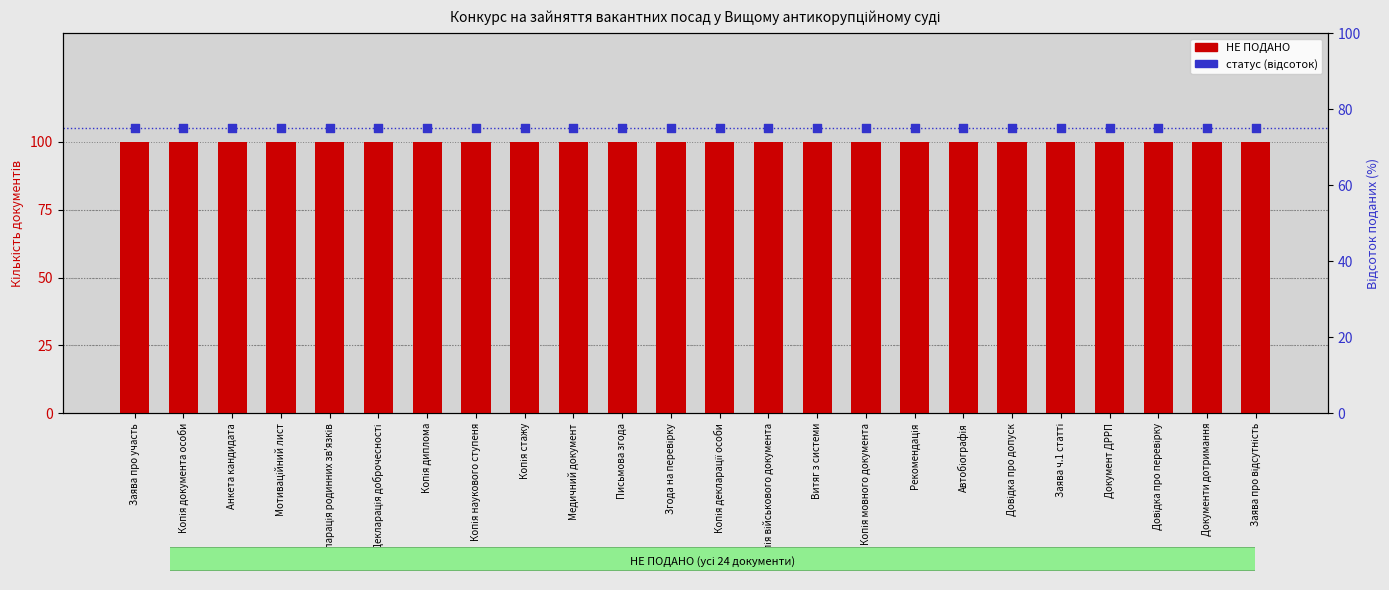

At how many categories does at least one series exceed 54?

24